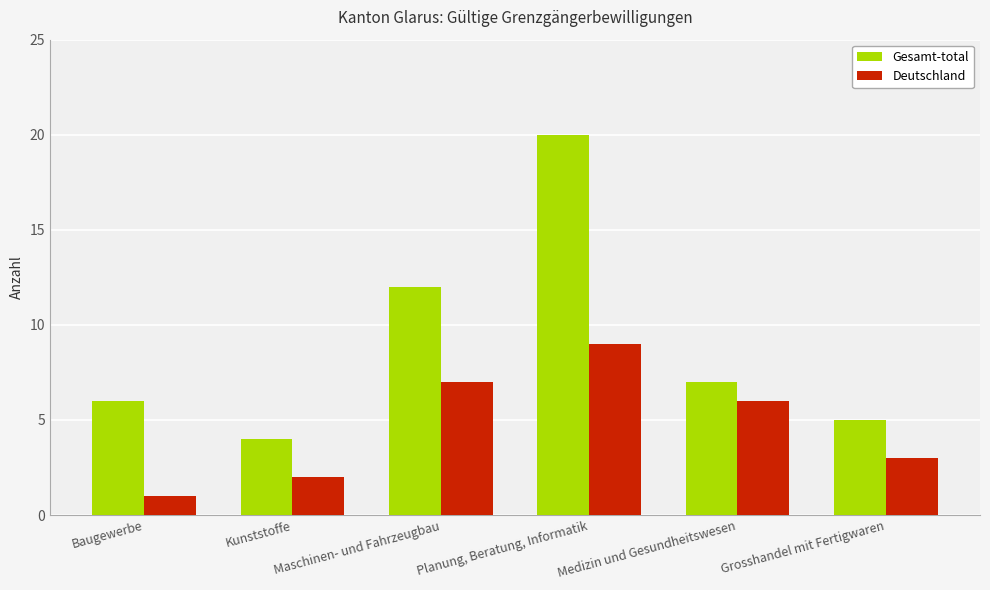

How many categories are shown in the chart?

6